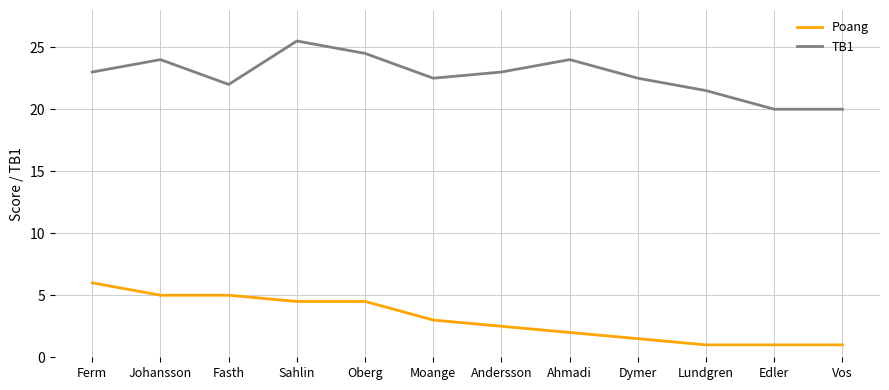

What is the total value across all series at Edler?

21.0